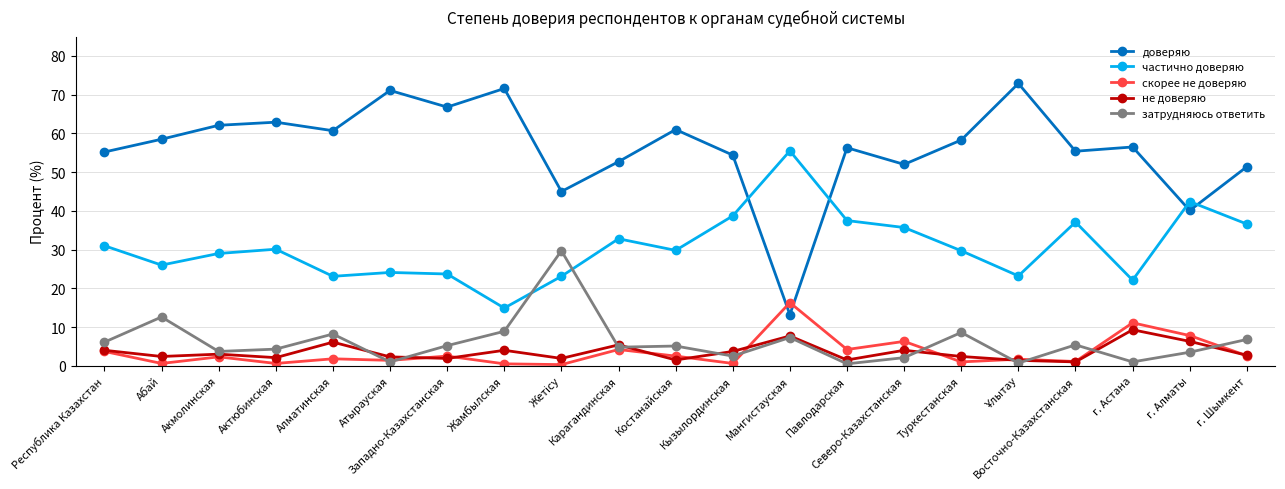

Rank the series by their maximum value, from highest to lowest.

доверяю, частично доверяю, затрудняюсь ответить, скорее не доверяю, не доверяю